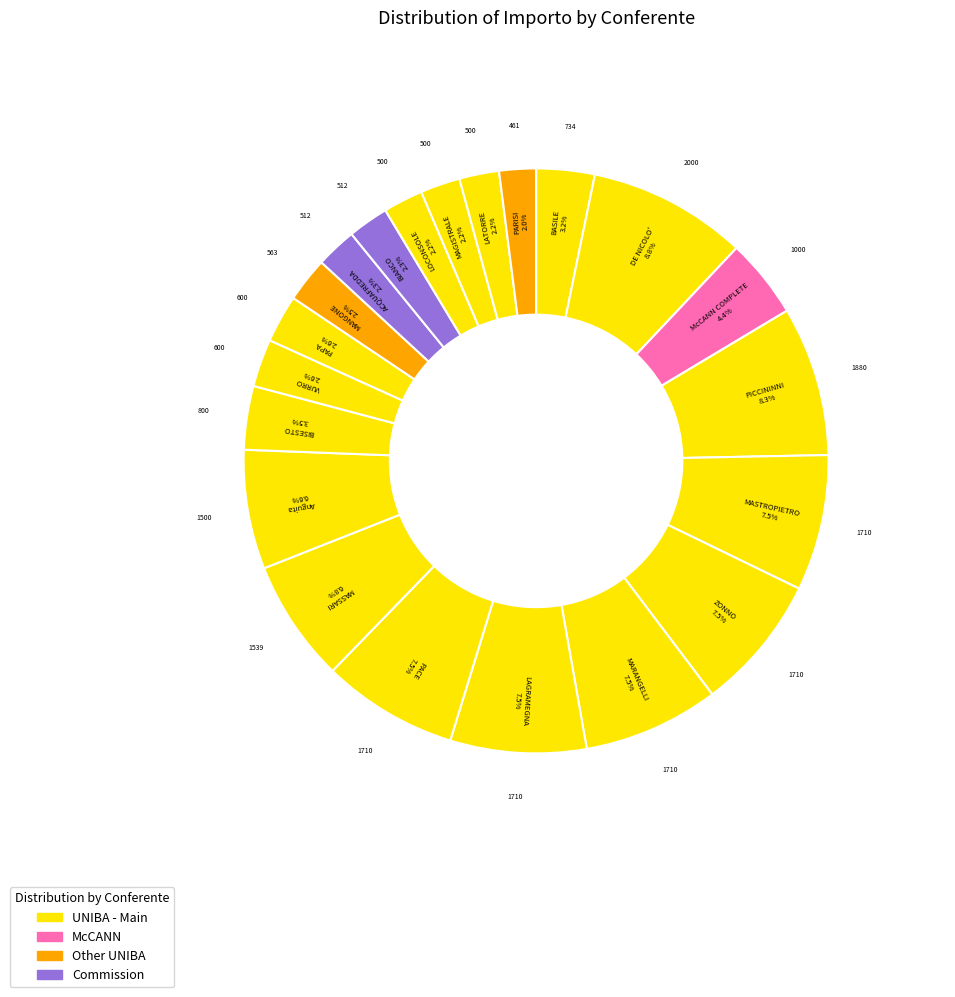

To the nearest percent, what is the average slice percentage?

5%